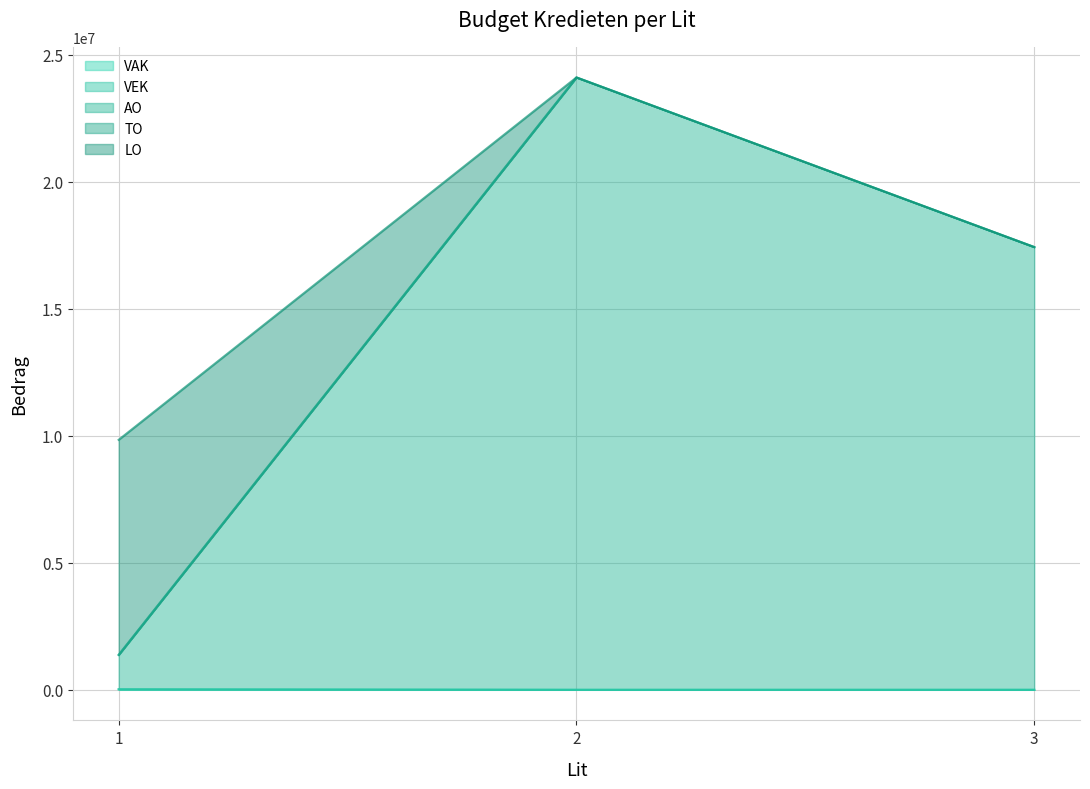

At which label does AO first exceed 2500?

1